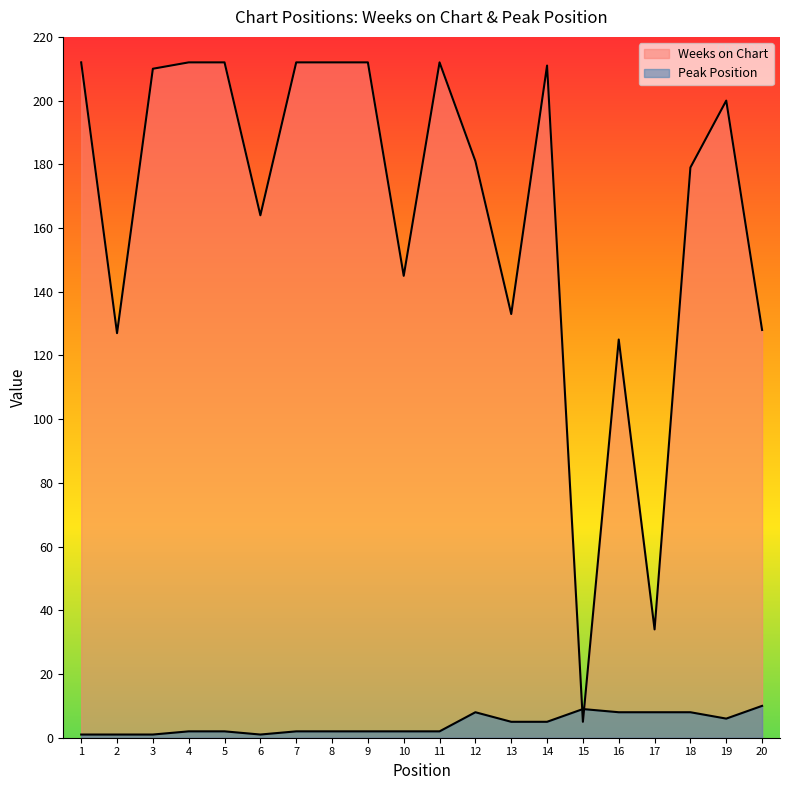

Is it true that Weeks on Chart equals 1 at 15?

False